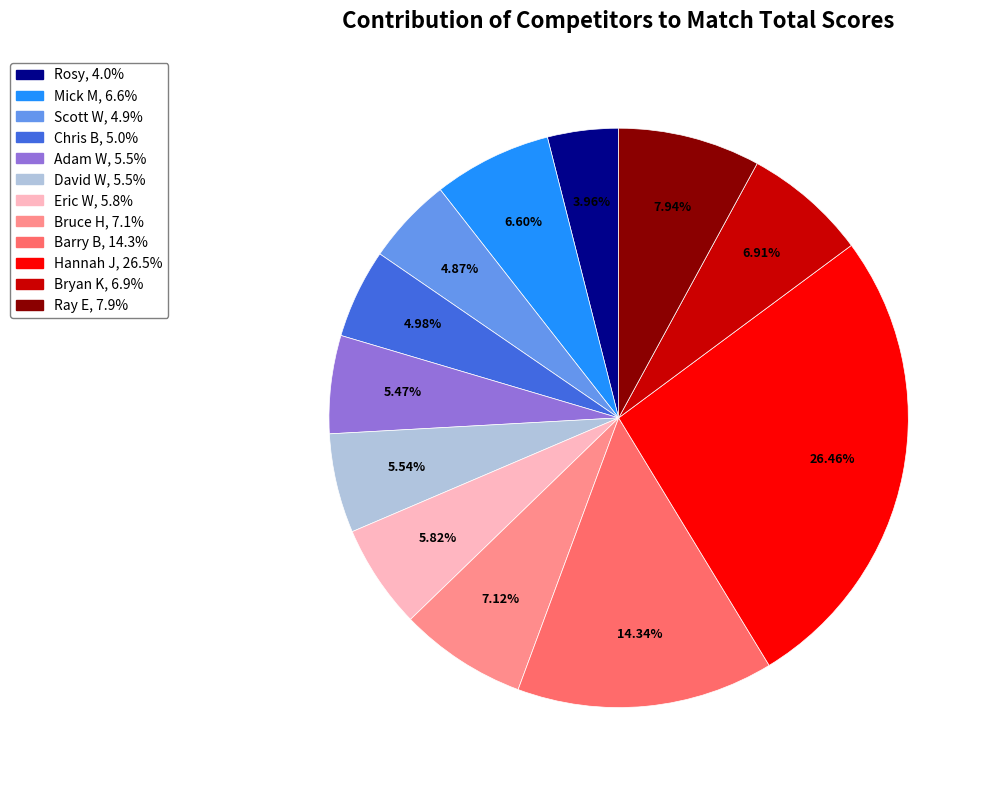

Is it true that Bryan K is 1% of the pie?

False